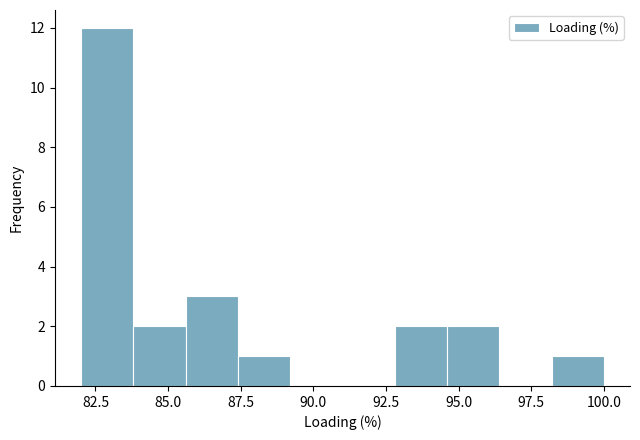

Read against the x-axis, roughly where is the centre of the tallest bar?

83.0